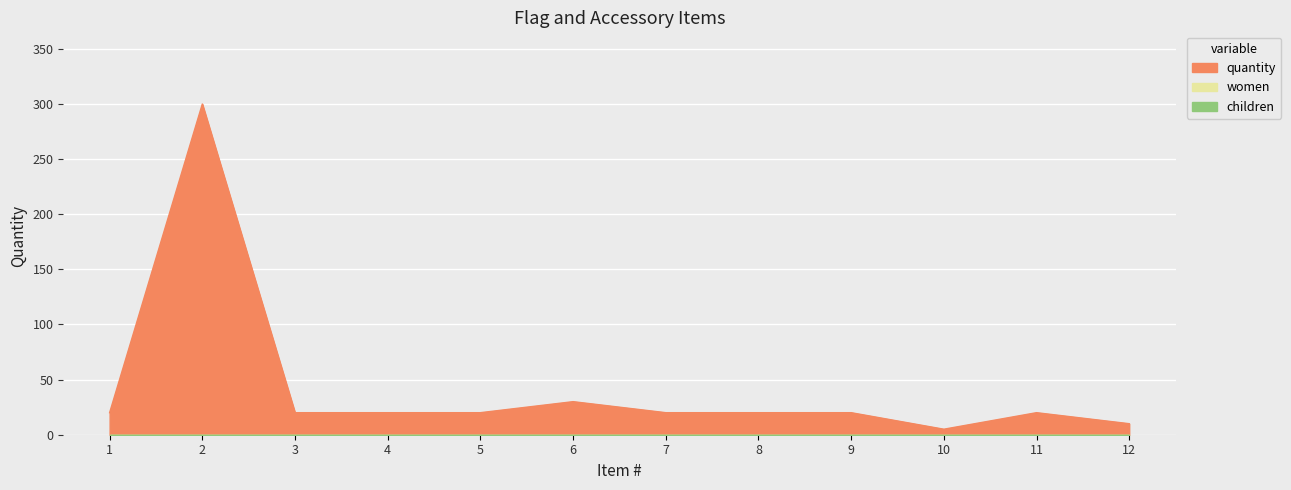

At which category does the chart reach its minimum across all series?

10